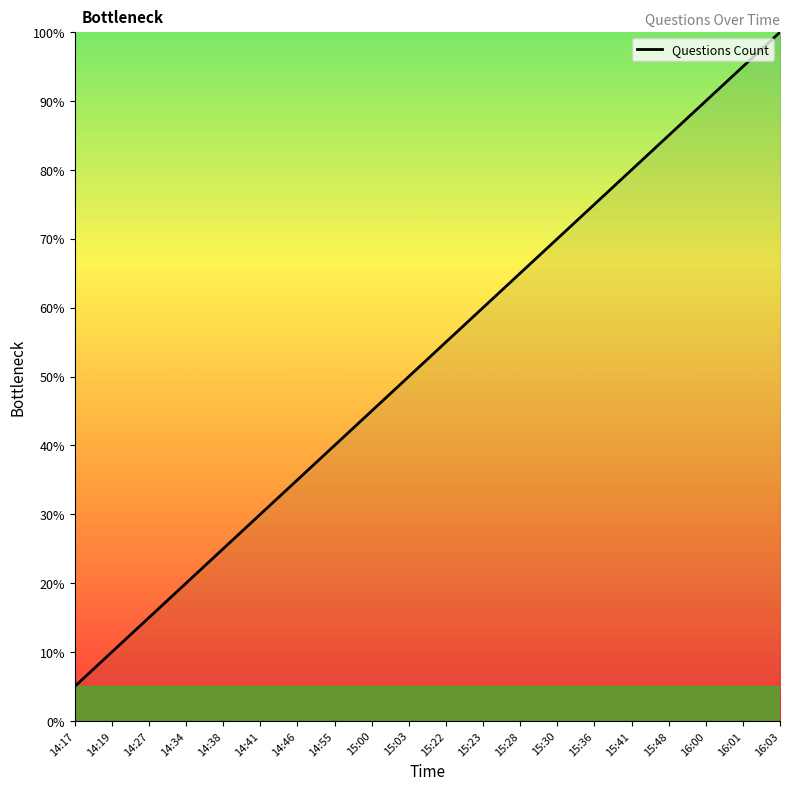

What is the sum of all values?

1050.0